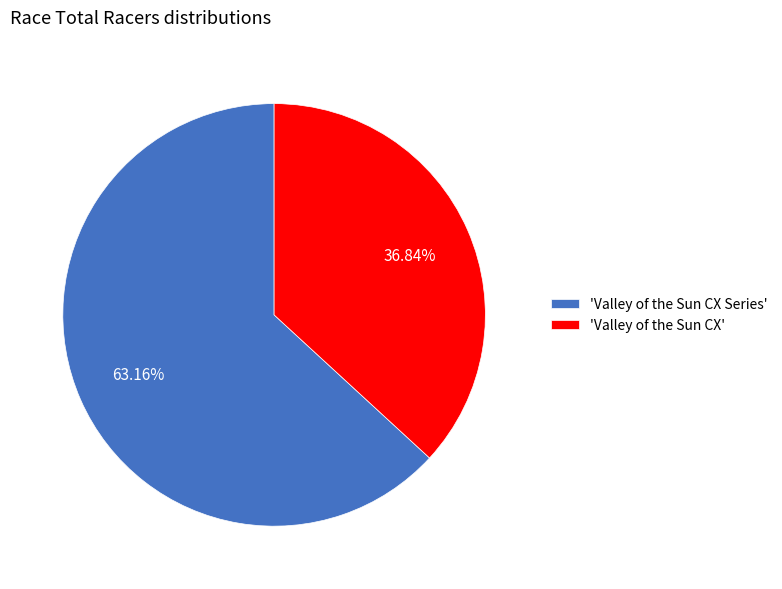

Which has a higher value, 'Valley of the Sun CX Series' or 'Valley of the Sun CX'?

'Valley of the Sun CX Series'